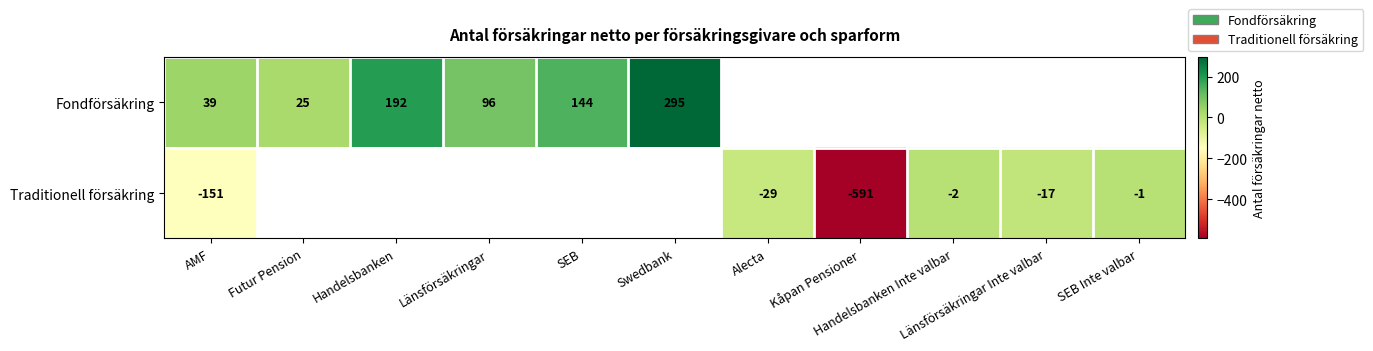

Read the Traditionell försäkring value at Länsförsäkringar Inte valbar.

-17.0